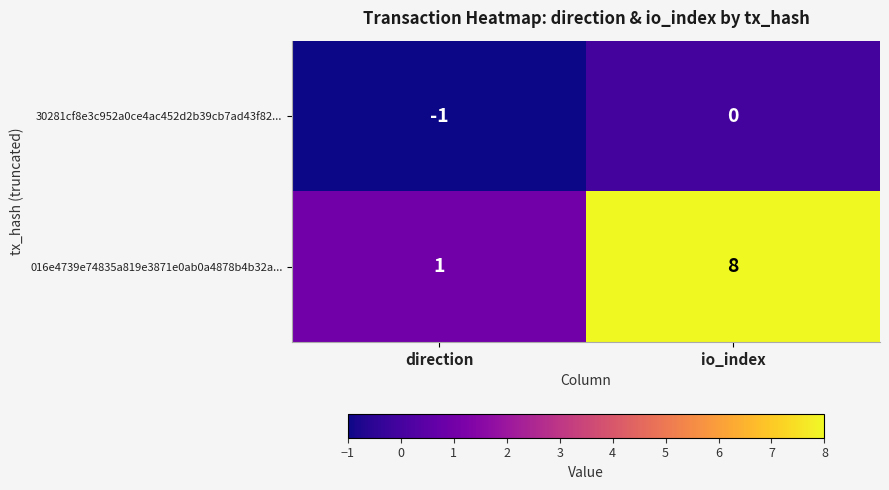

Reading left to right, what are all the values shown in this chart?

30281cf8e3c952a0ce4ac452d2b39cb7ad43f82...: direction=-1	io_index=0
016e4739e74835a819e3871e0ab0a4878b4b32a...: direction=1	io_index=8